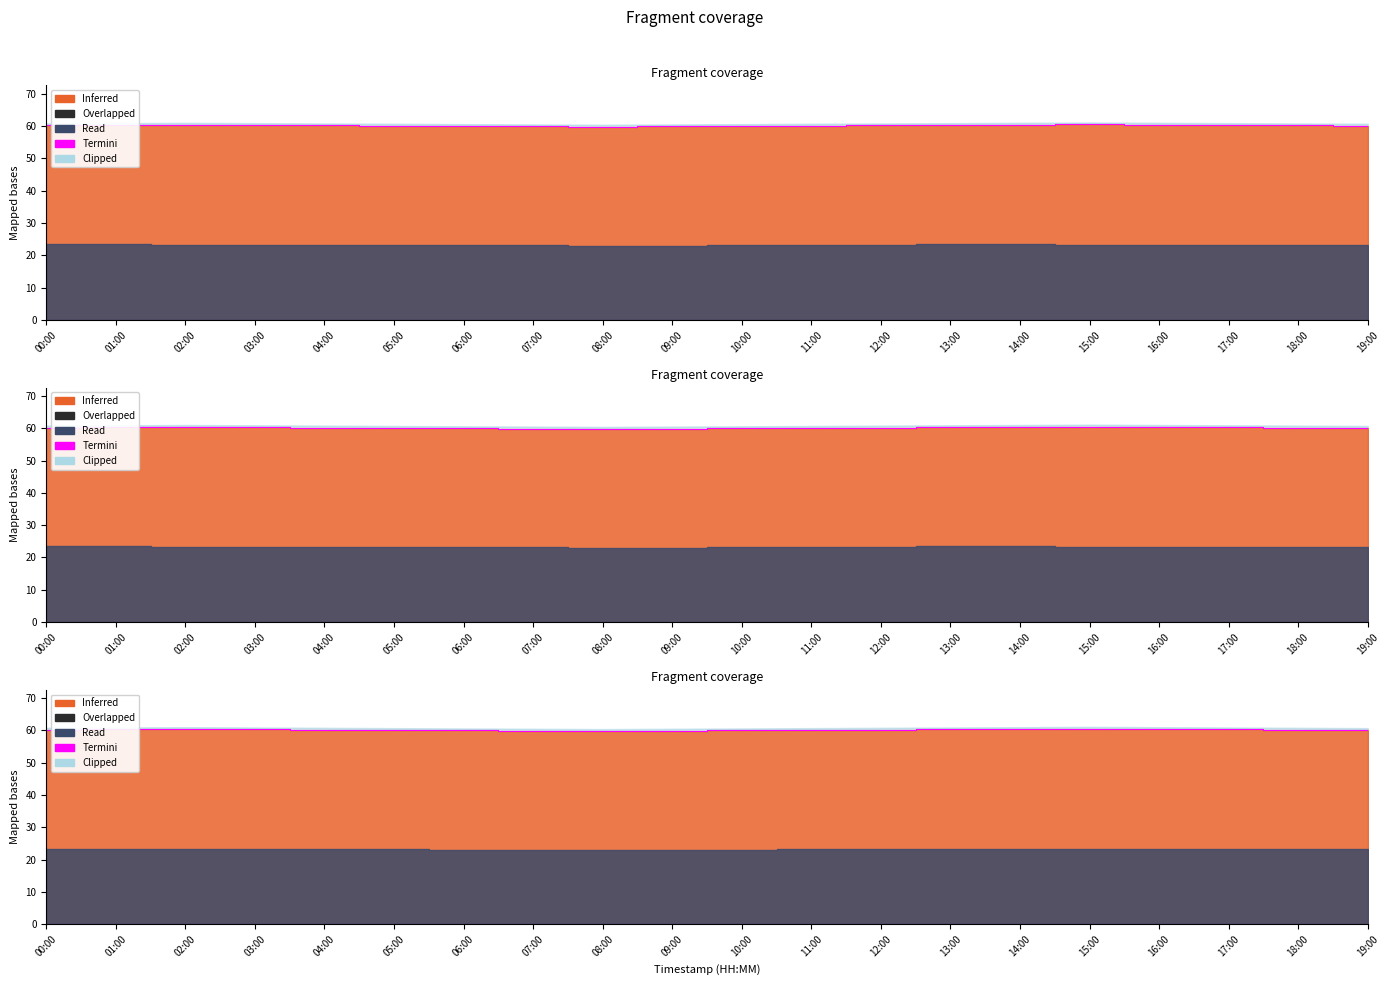

What is the label of the 17th point from the left?

16:00